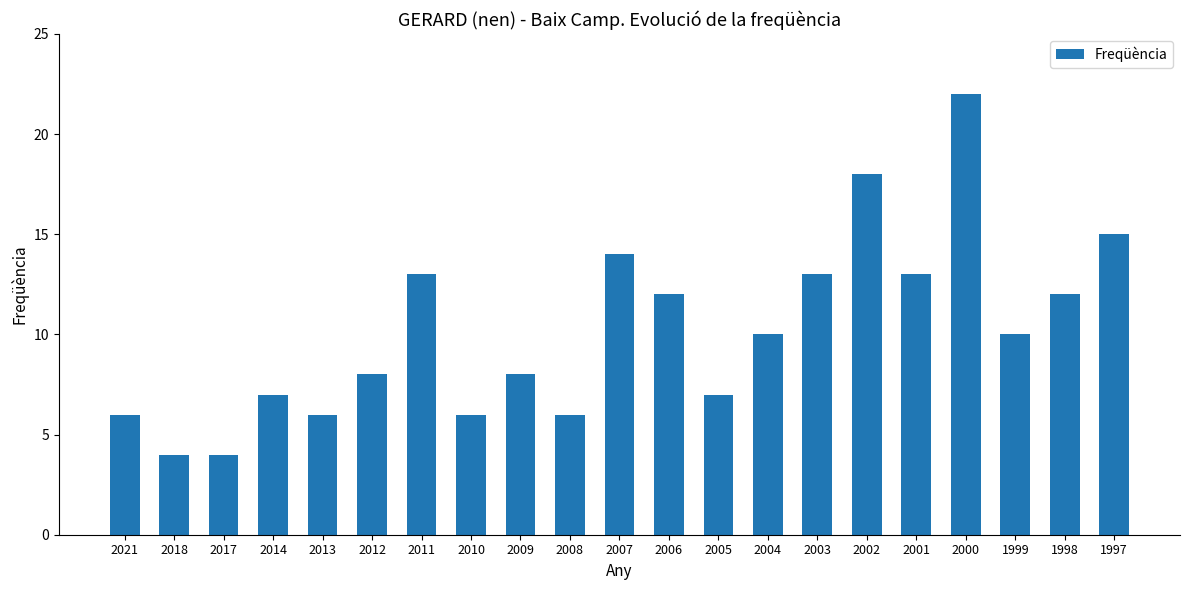

Count the number of data series in this chart.

1